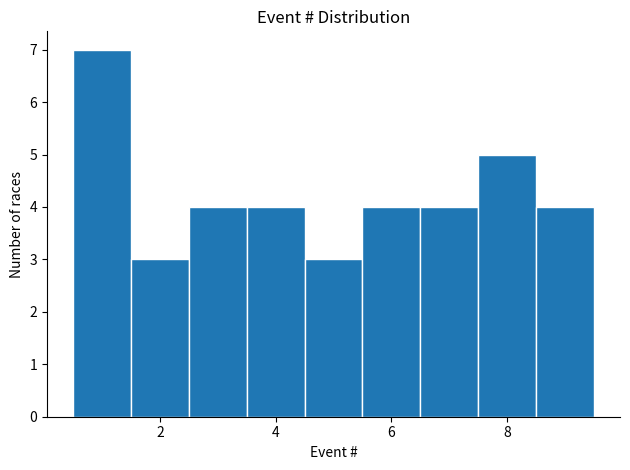

Reading left to right, transcribe this chart: for each bar, give the range it covers on the x-axis and its height. Neither the bar edges nor the heights are printed on the chart, so give them approximately, as read against the axes.

0.5 to 1.5: 7
1.5 to 2.5: 3
2.5 to 3.5: 4
3.5 to 4.5: 4
4.5 to 5.5: 3
5.5 to 6.5: 4
6.5 to 7.5: 4
7.5 to 8.5: 5
8.5 to 9.5: 4